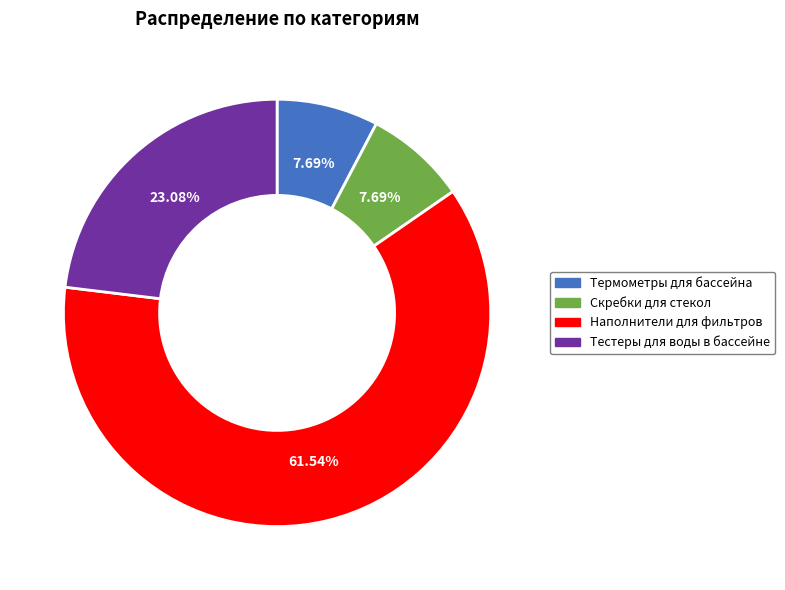

To the nearest percent, what is the difference between the largest and smallest slice percentages?

54%